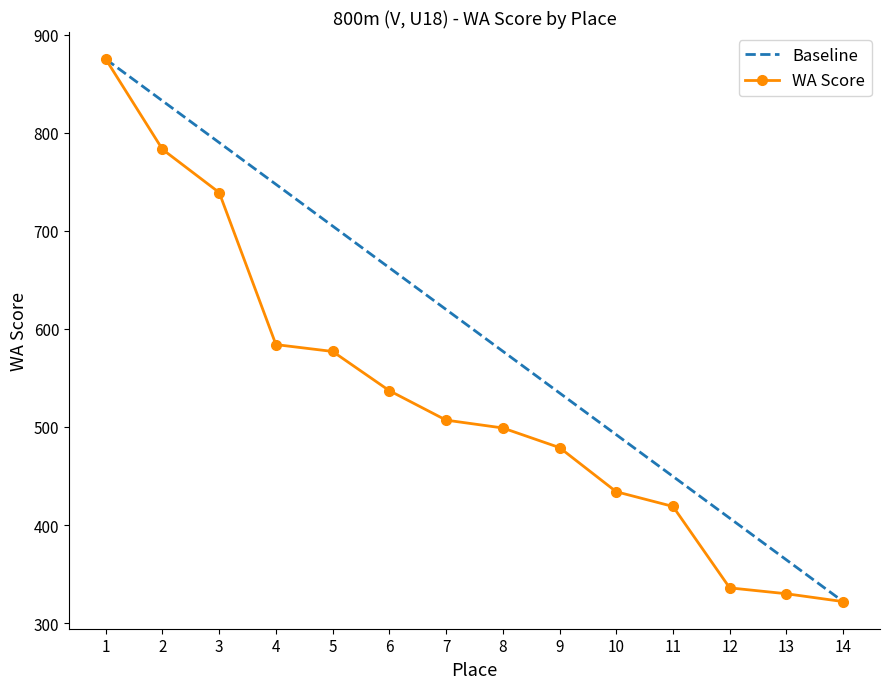

List the labels in order of value, largest first.

1, 2, 3, 4, 5, 6, 7, 8, 9, 10, 11, 12, 13, 14